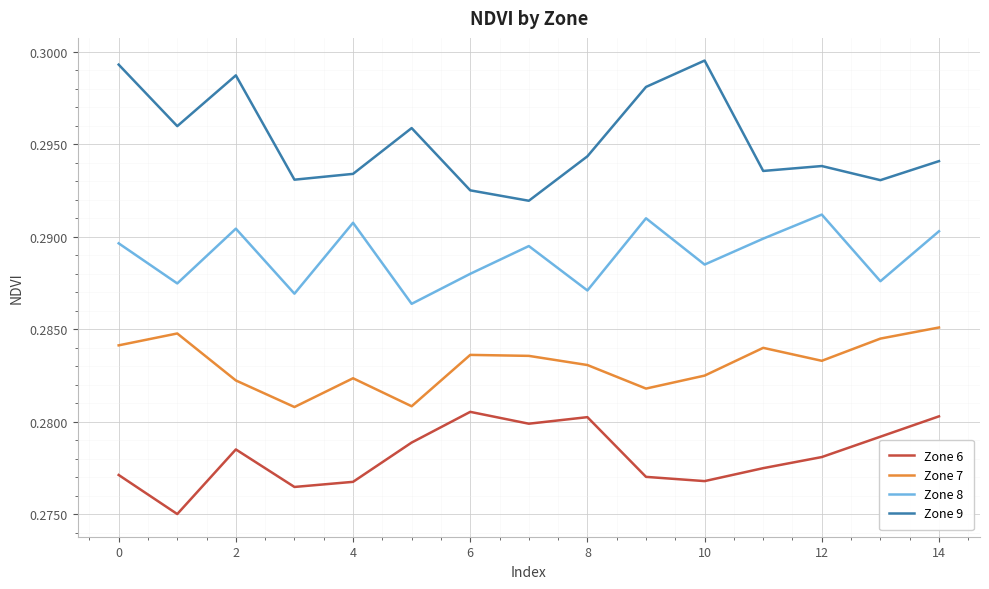

Rank the series by their average value, from lowest to highest.

Zone 6, Zone 7, Zone 8, Zone 9